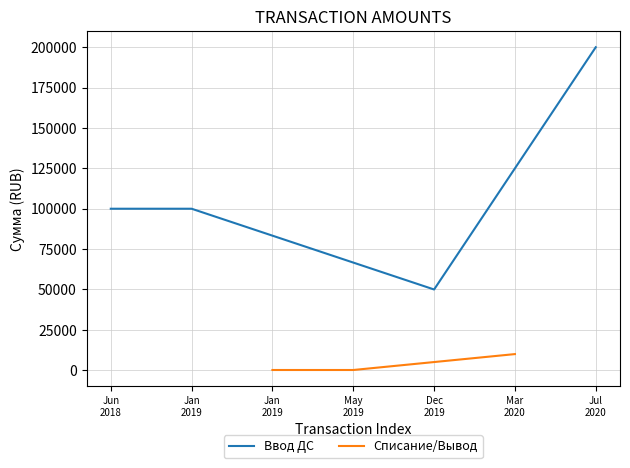

How many interior local valleys does the Ввод ДС series have?

1